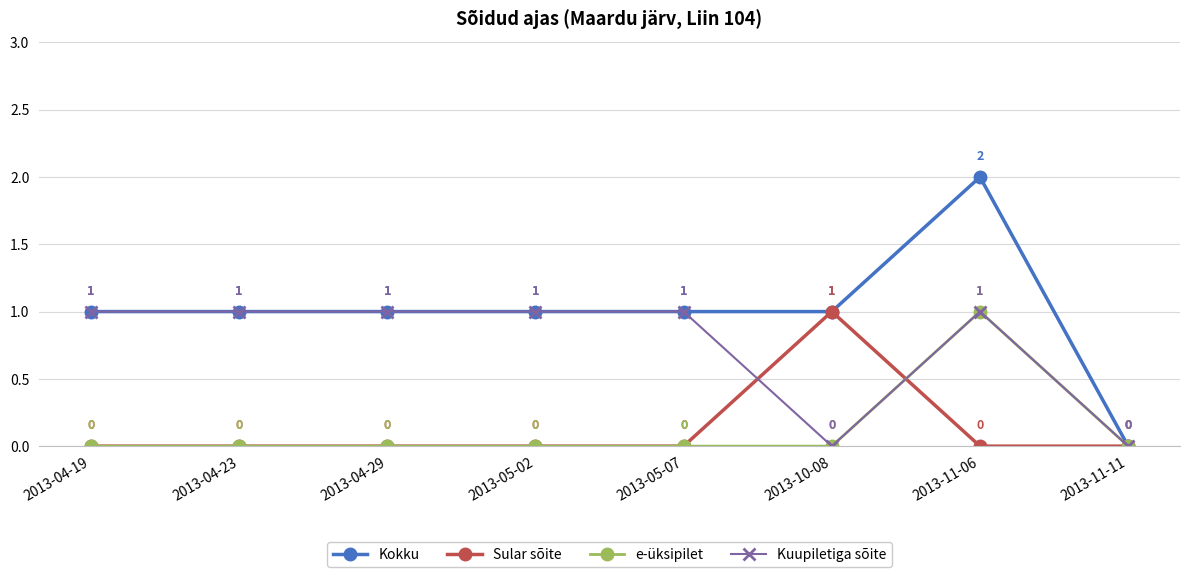

Which series has the largest total across all categories?

Kokku